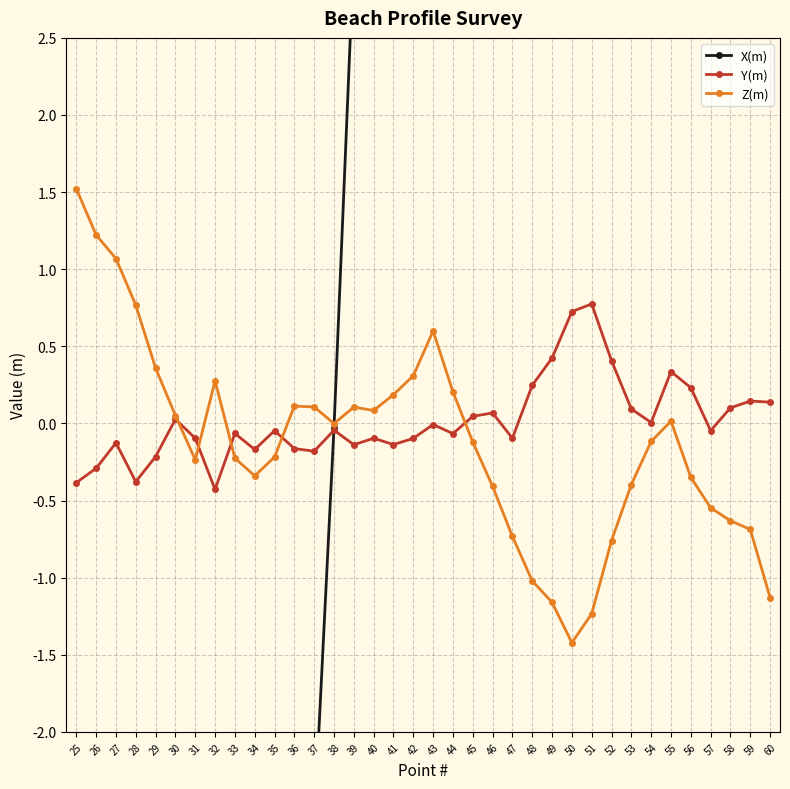

What value does the X(m) series have at 54?

62.6